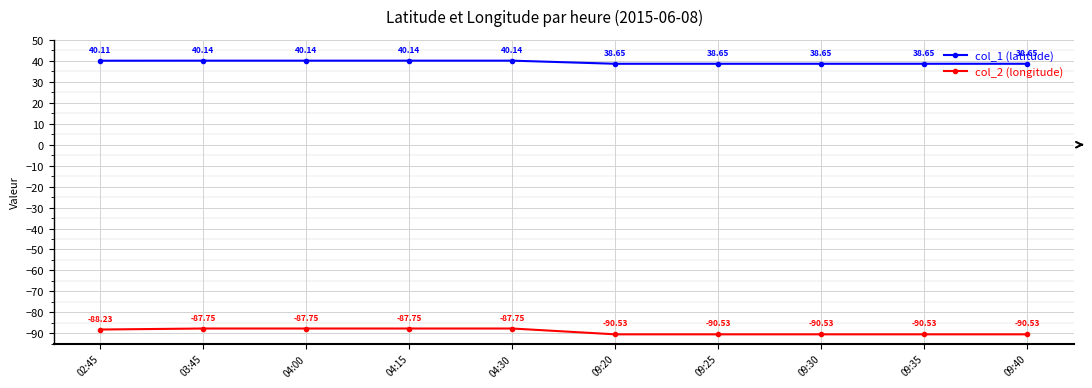

True or false: col_1 (latitude) and col_2 (longitude) intersect in this chart.

False